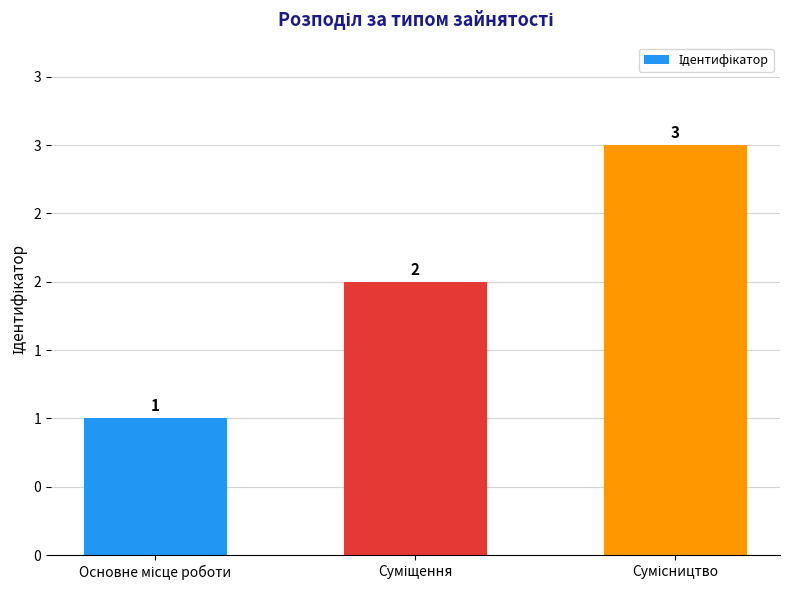

What is the smallest value displayed?

1